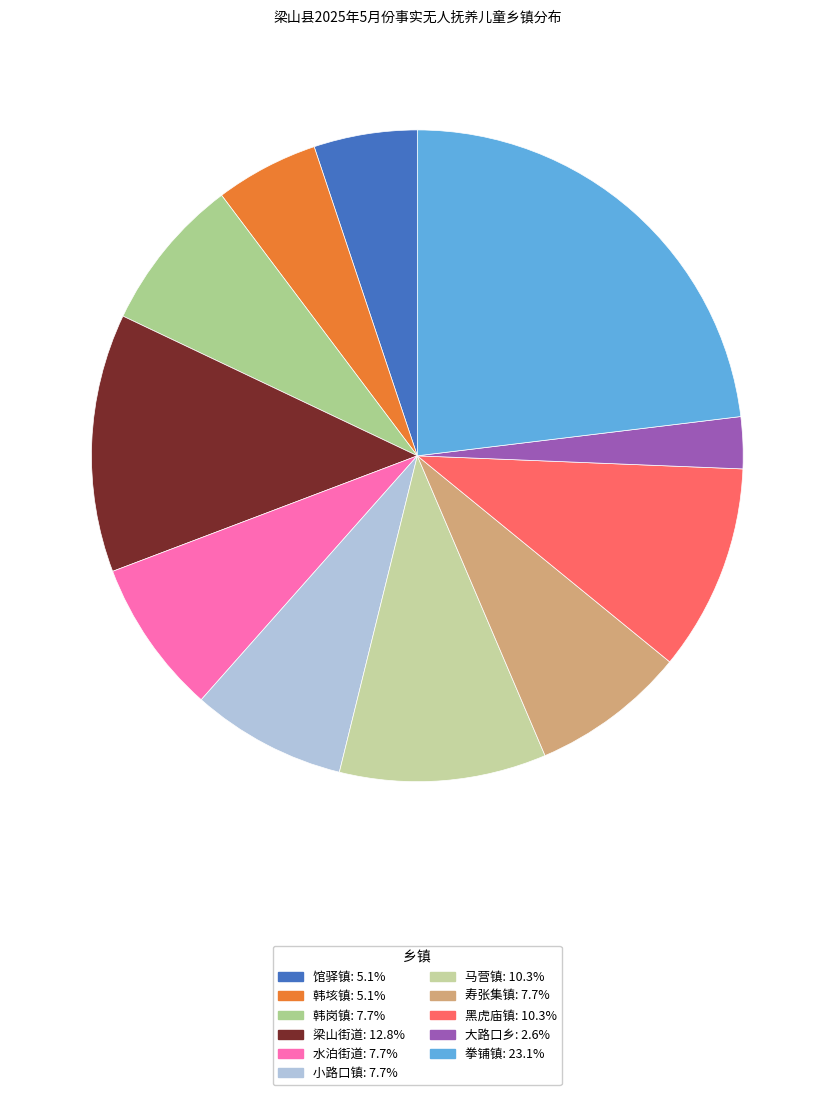

Rank the categories by value from highest to lowest.

拳铺镇, 梁山街道, 马营镇, 黑虎庙镇, 韩岗镇, 水泊街道, 小路口镇, 寿张集镇, 馆驿镇, 韩垓镇, 大路口乡